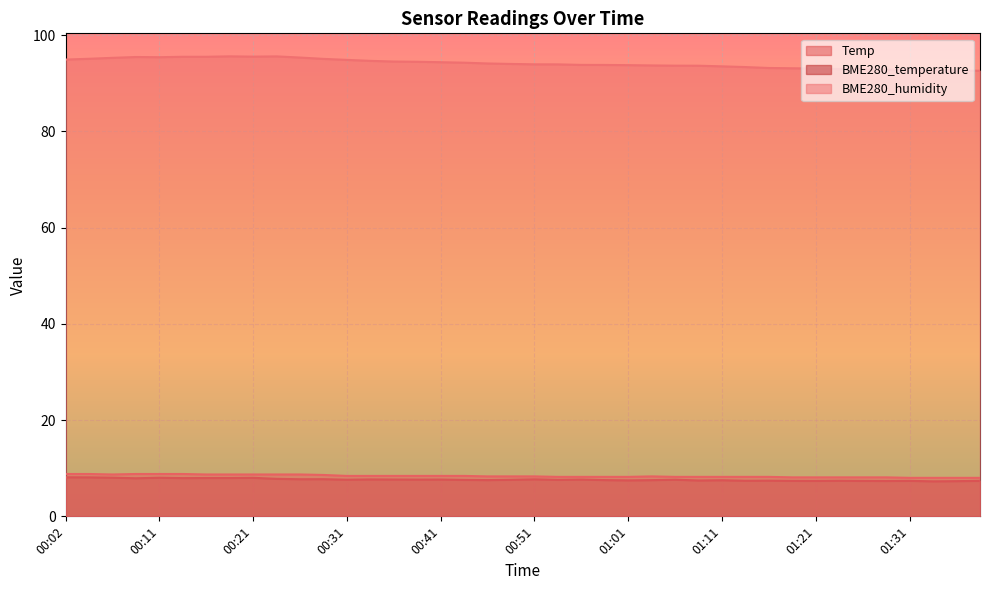

What is the lowest value of the BME280_temperature series?

7.3